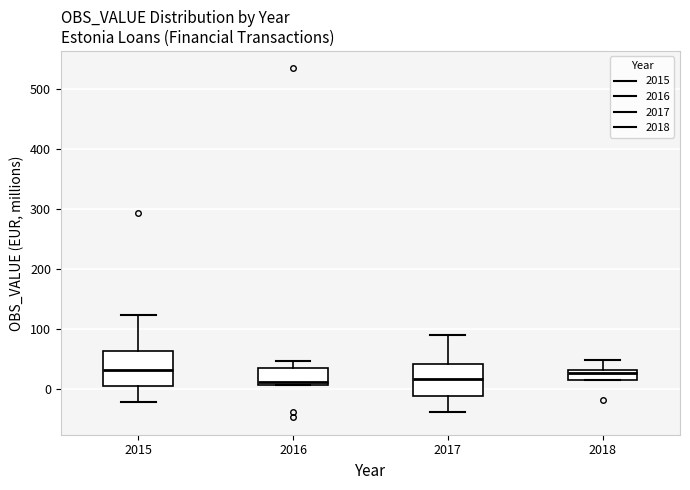

Where is the lower edge of the box at x = 2018 on the y-axis? The values are not printed on the chart, so give them approximately, as read against the axis.

20